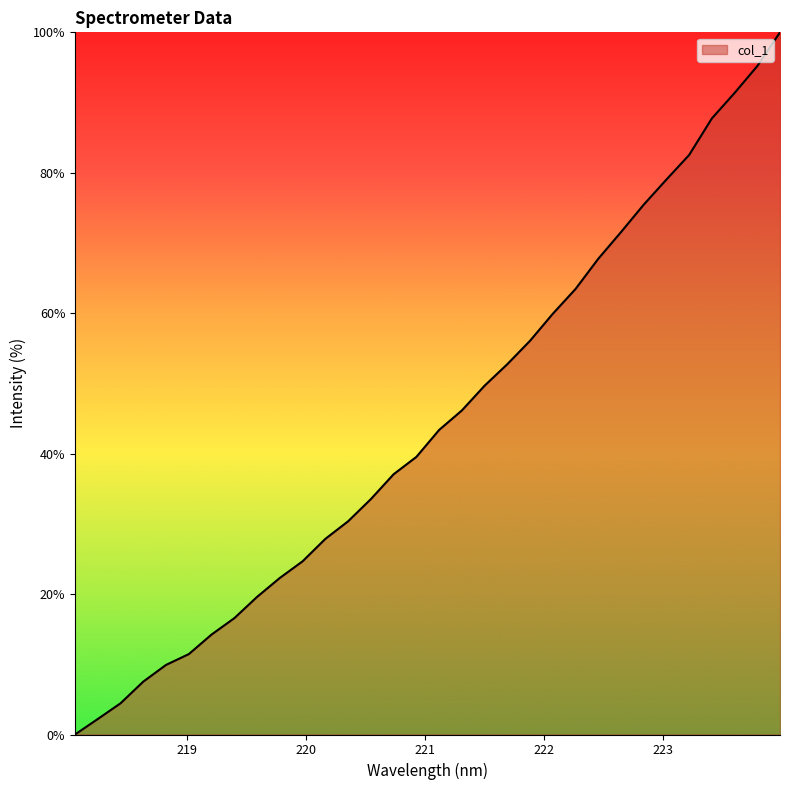

What is the maximum value shown in the chart?

100.0